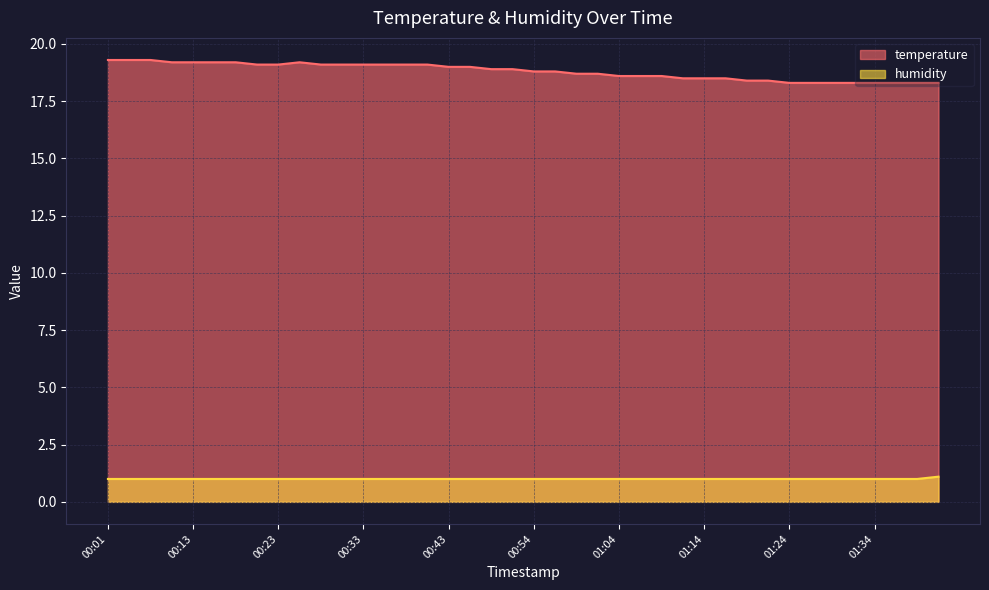

True or false: temperature and humidity intersect in this chart.

False